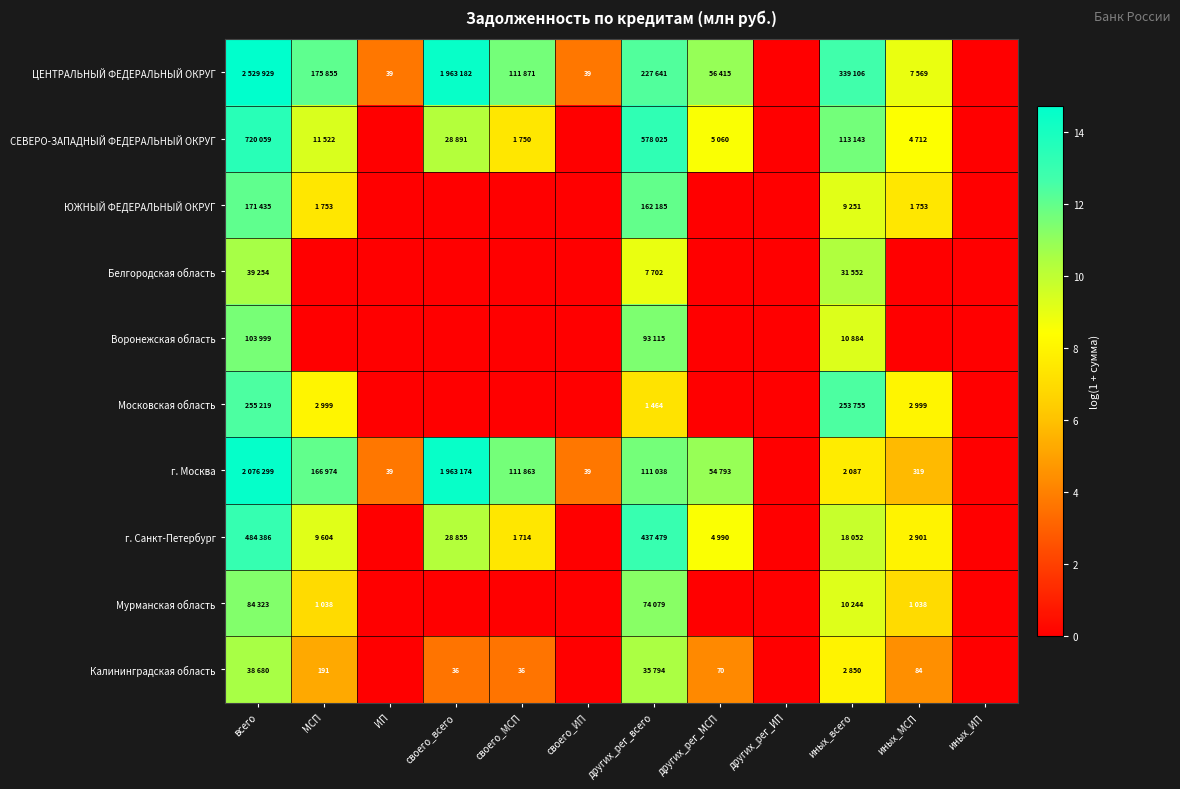

Is the value of г. Москва at МСП greater than the value of Воронежская область at всего?

Yes